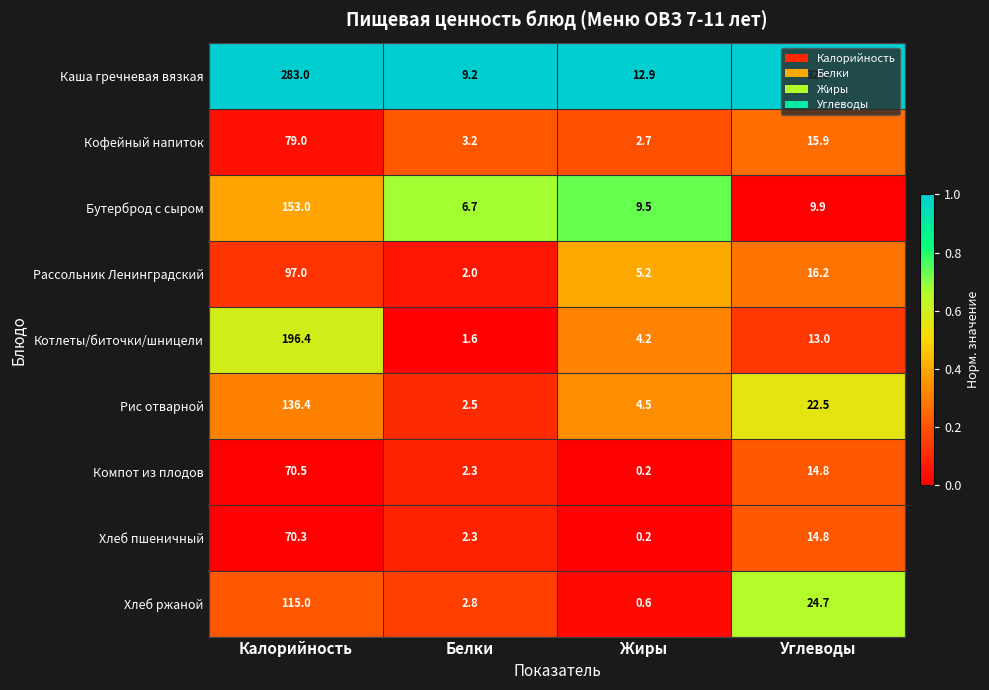

The value of Компот из плодов at Белки is 0.7. True or false?

False